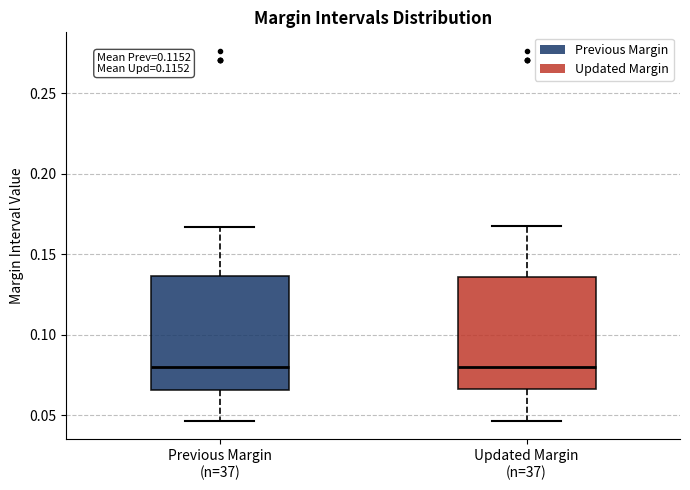

Reading left to right, read every box against the y-axis: the position of its median line, the range the box covers, and the ends of its whiskers. The values are not printed on the chart, so give them approximately, as read against the axis.

Previous Margin (n=37): median 0.080, box 0.065 to 0.135, whiskers 0.045 to 0.165
Updated Margin (n=37): median 0.080, box 0.065 to 0.135, whiskers 0.045 to 0.165